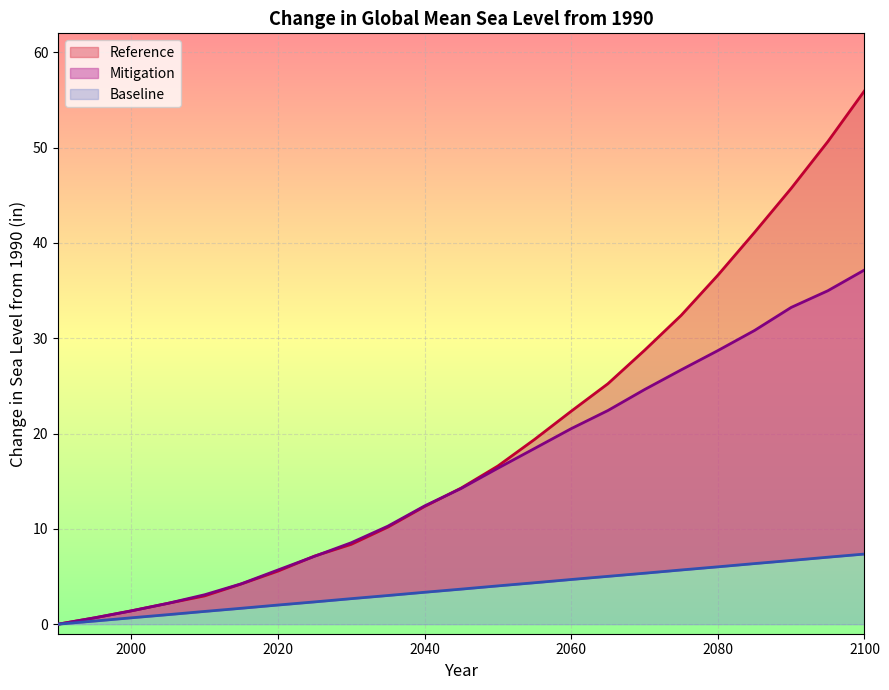

Which series has the largest total across all categories?

Reference